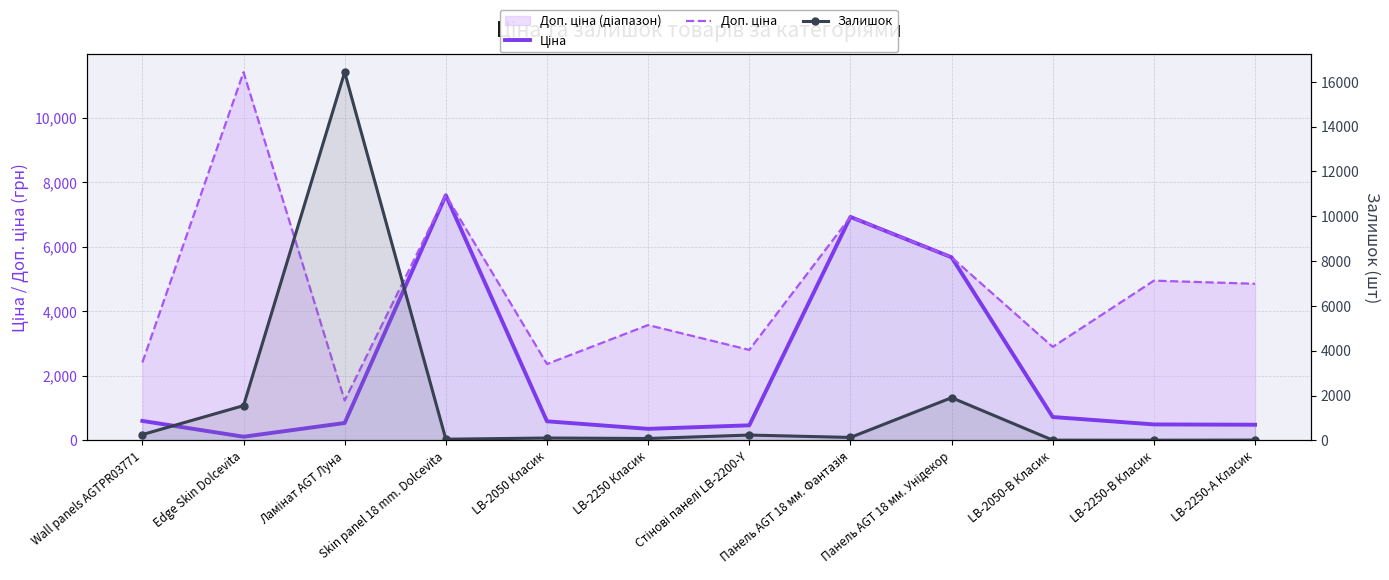

Rank the series by their maximum value, from lowest to highest.

Ціна, Доп. ціна, Залишок